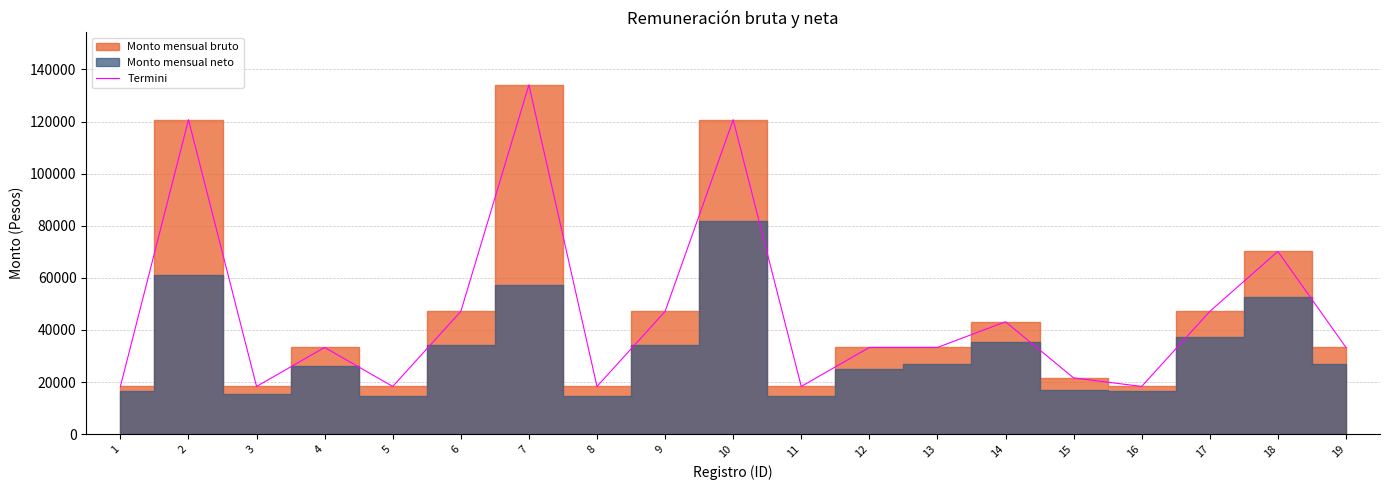

How many points are higher than both their immediate neighbors (excluding endpoints)?

7